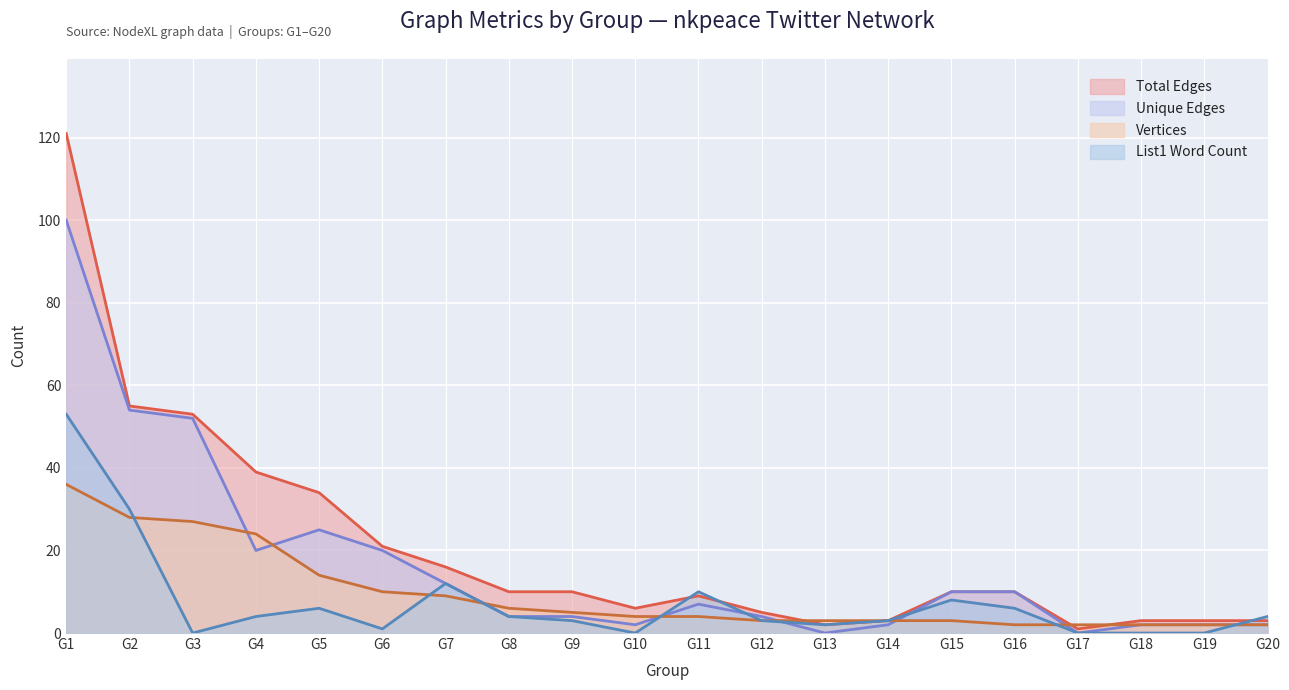

Where is Total Edges nearest to the value 61?

G2